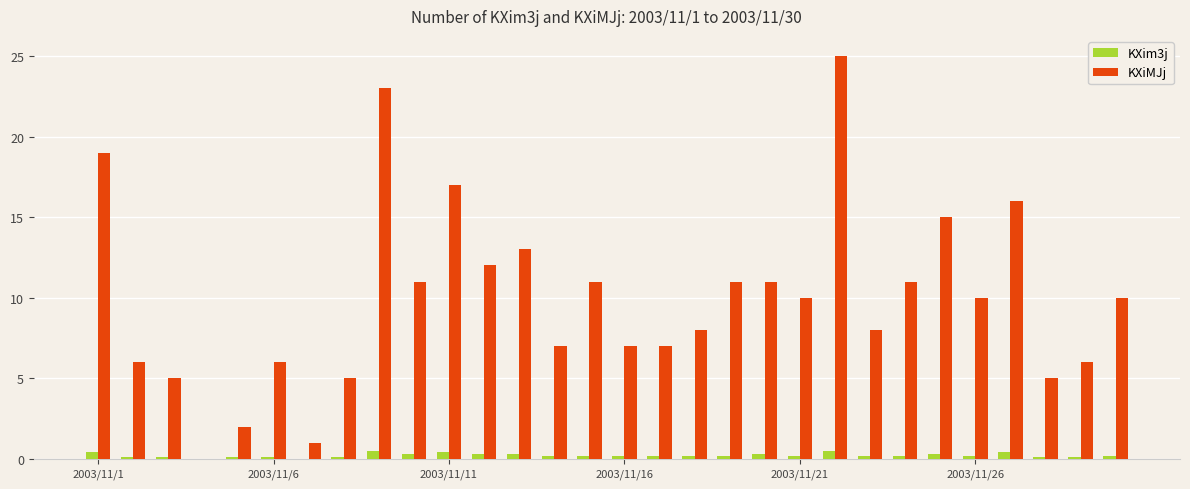

Which series has the largest total across all categories?

KXiMJj